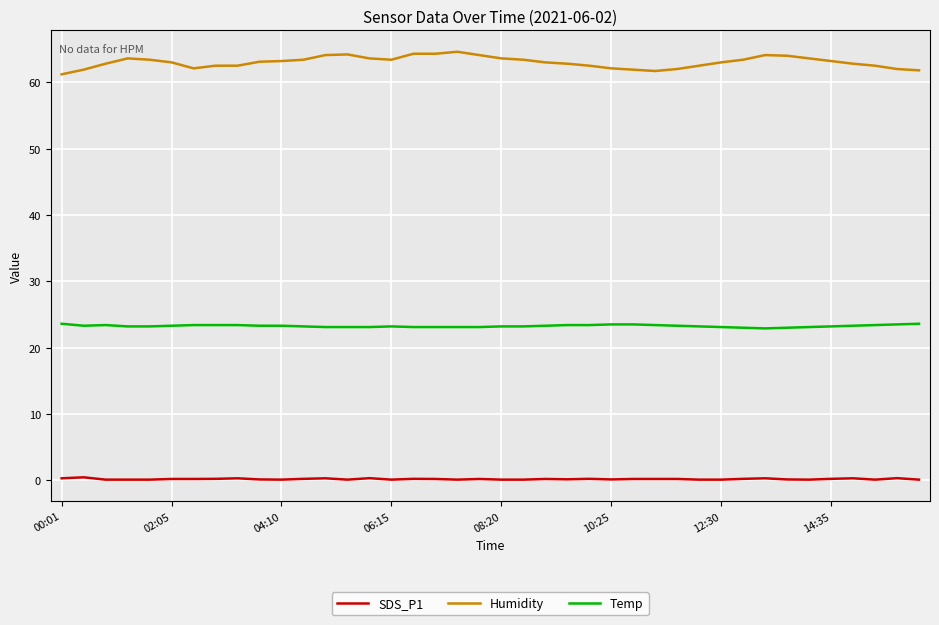

True or false: Temp and SDS_P1 intersect in this chart.

False